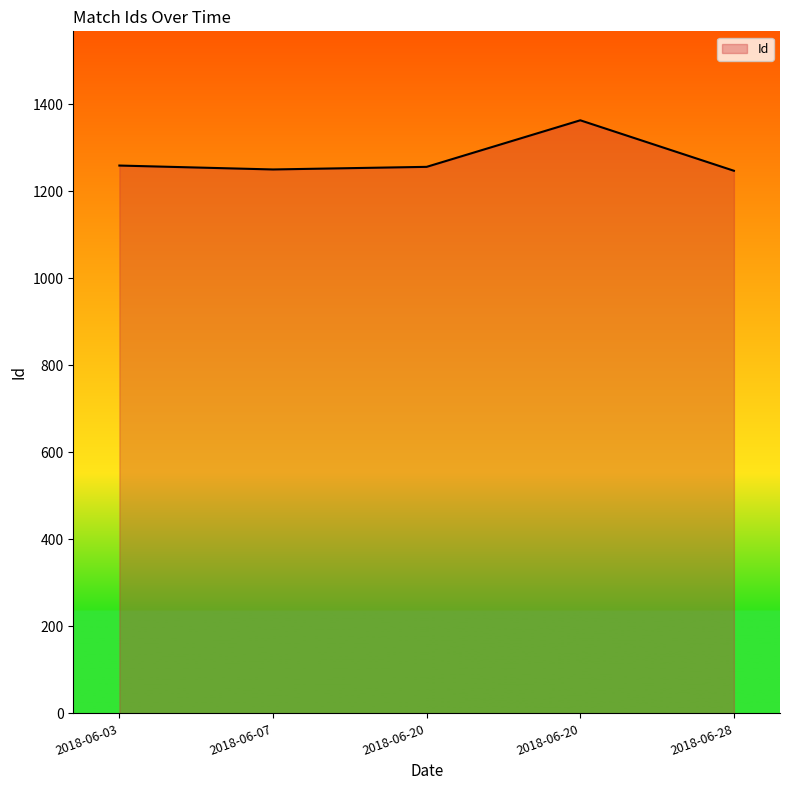

How many lines are shown in the chart?

1